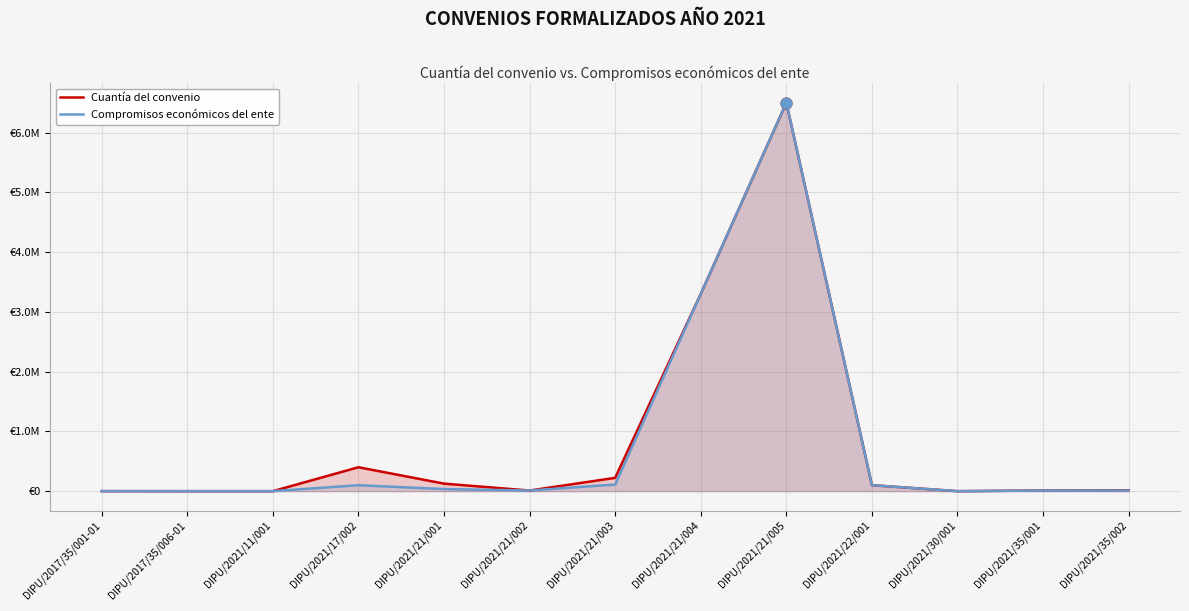

Which series reaches the maximum Y coordinate?

Cuantía del convenio